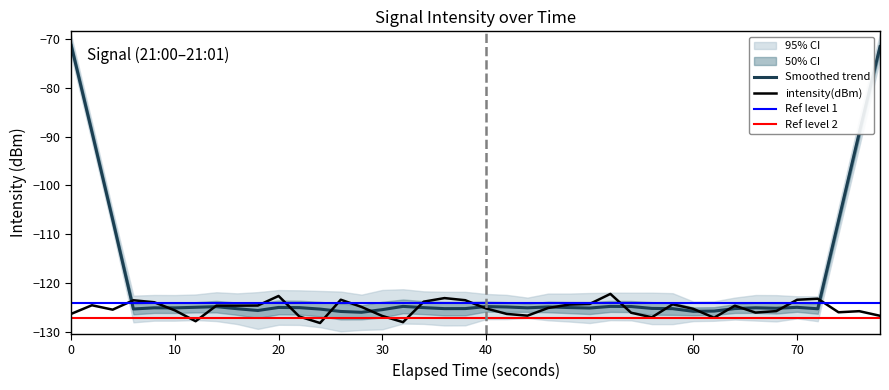

The intensity(dBm) series shows -123.4 at 70. True or false?

True